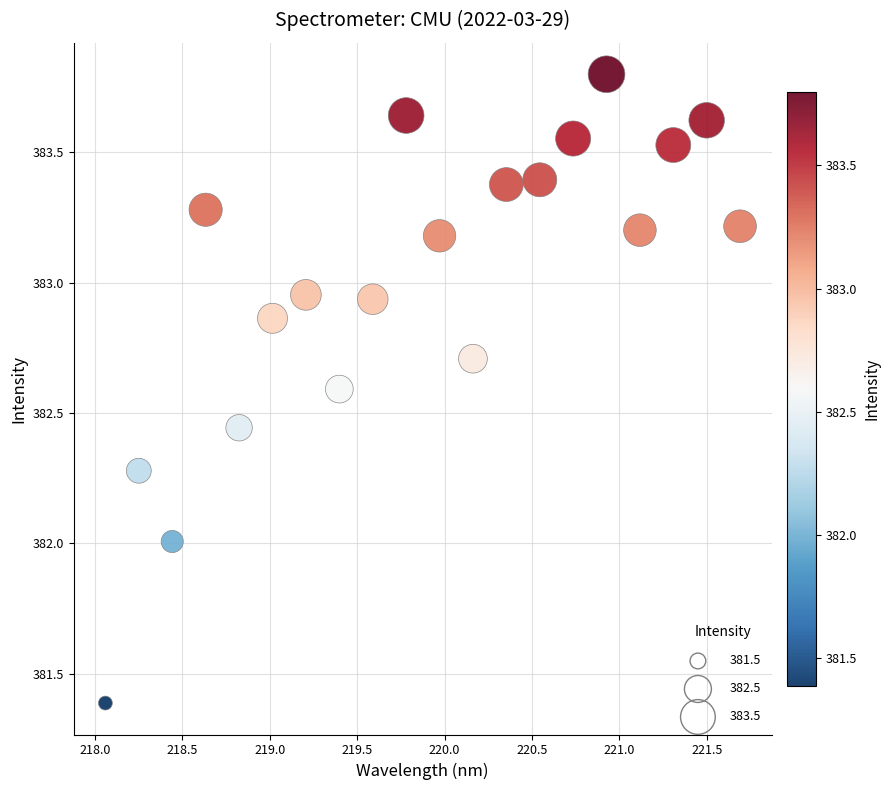

What is the range of X values (max minus min)?

3.6